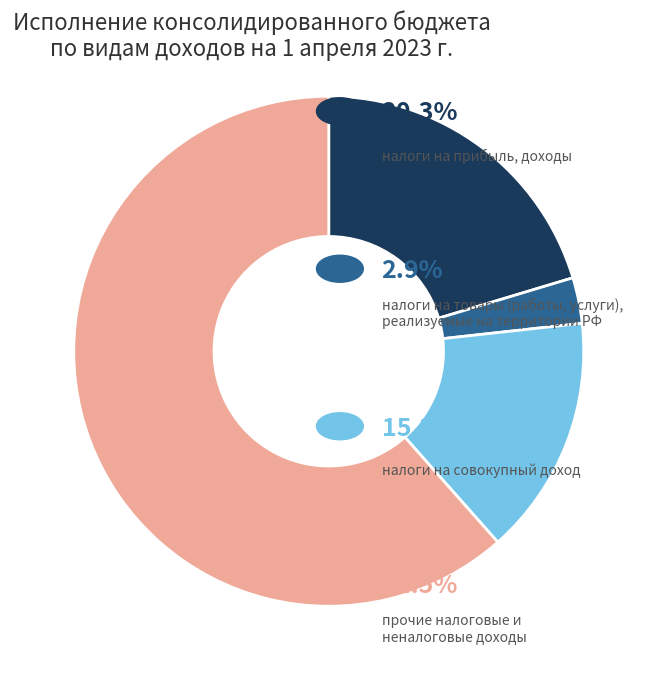

Is there any slice that represents more than half of the pie?

Yes